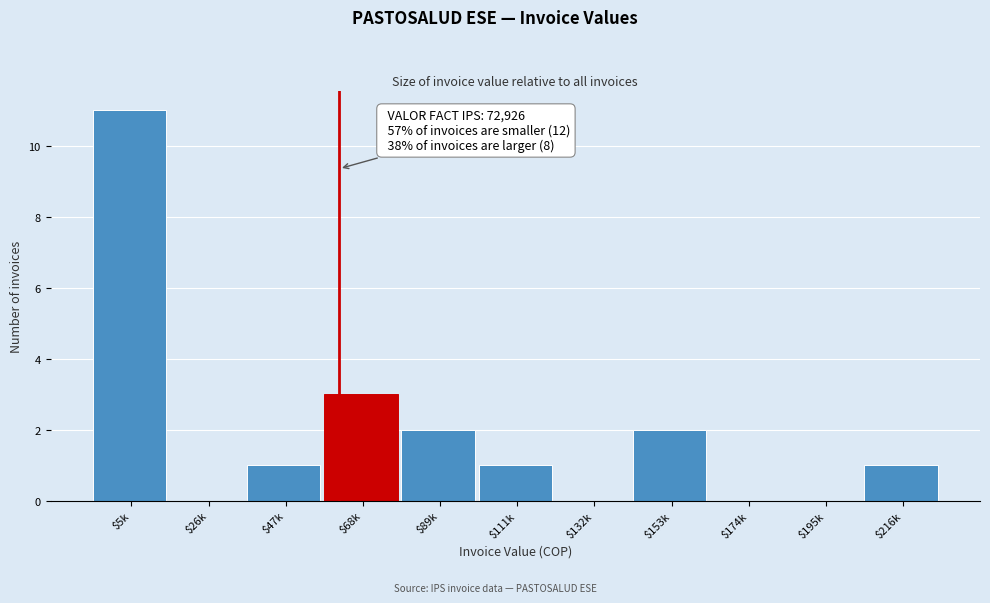

Which label corresponds to the largest value in the chart?

$5k